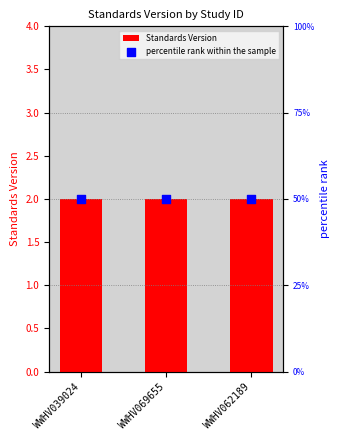

What is the total value across all series at WWHV069655?

52